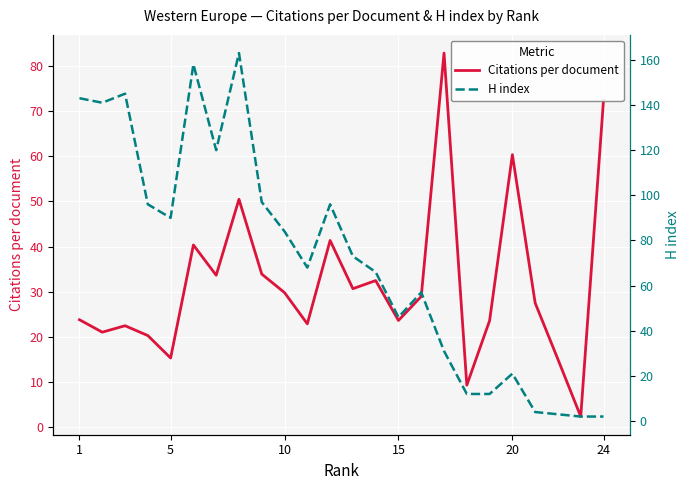

What is the minimum value for Citations per document?

2.3